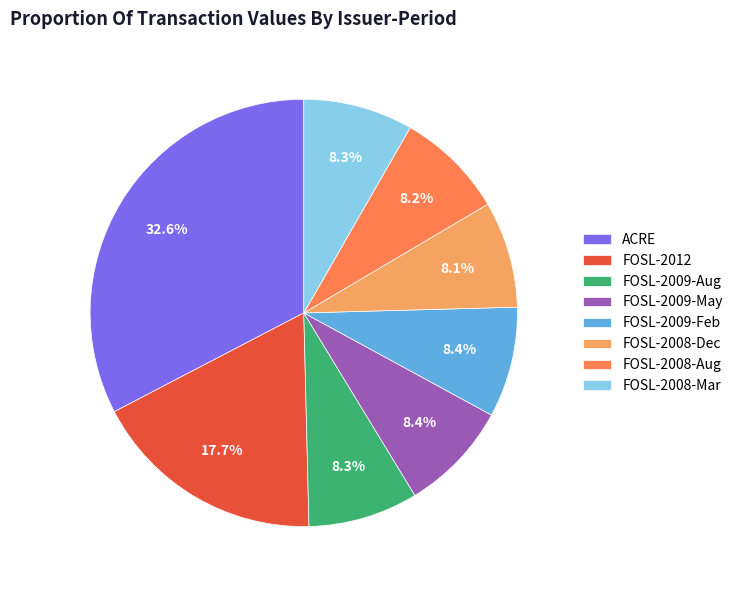

Approximately how many times larger is the value at FOSL-2012 compared to FOSL-2009-Aug?

2.1